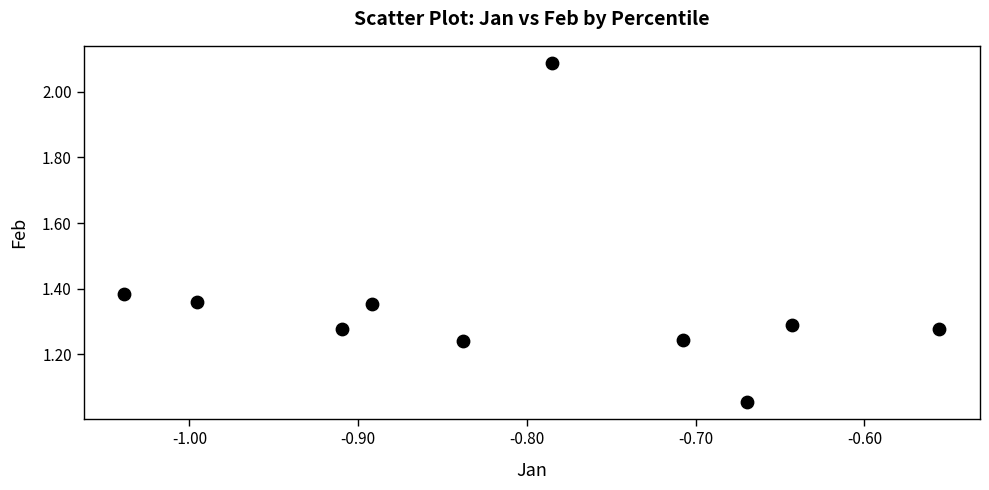

What is the range of Y values (max minus min)?

1.0